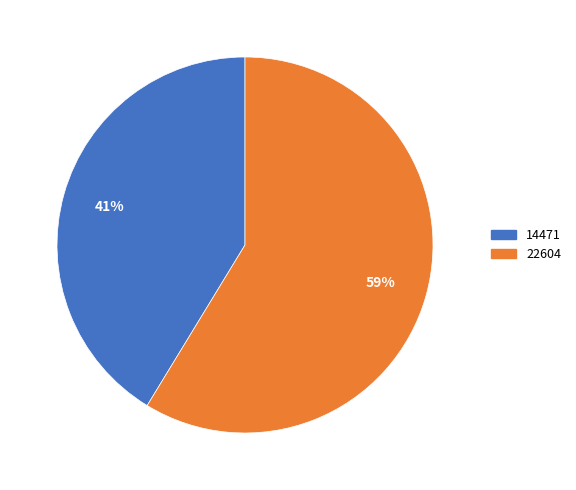

Is the sum of 14471 and 22604 greater than half?

Yes